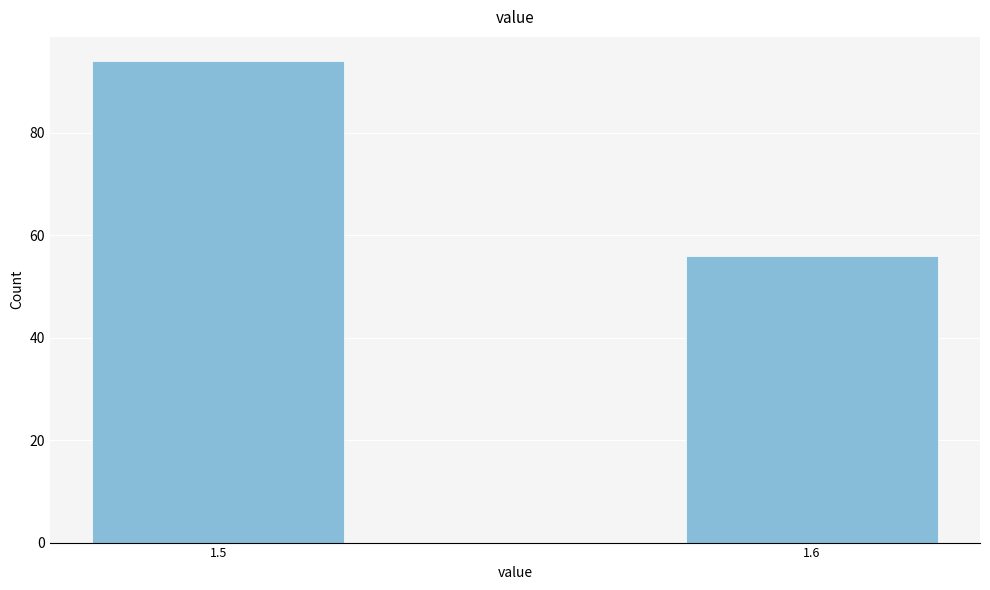

Reading left to right, what are all the values shown in this chart?

1.5=94	1.6=56